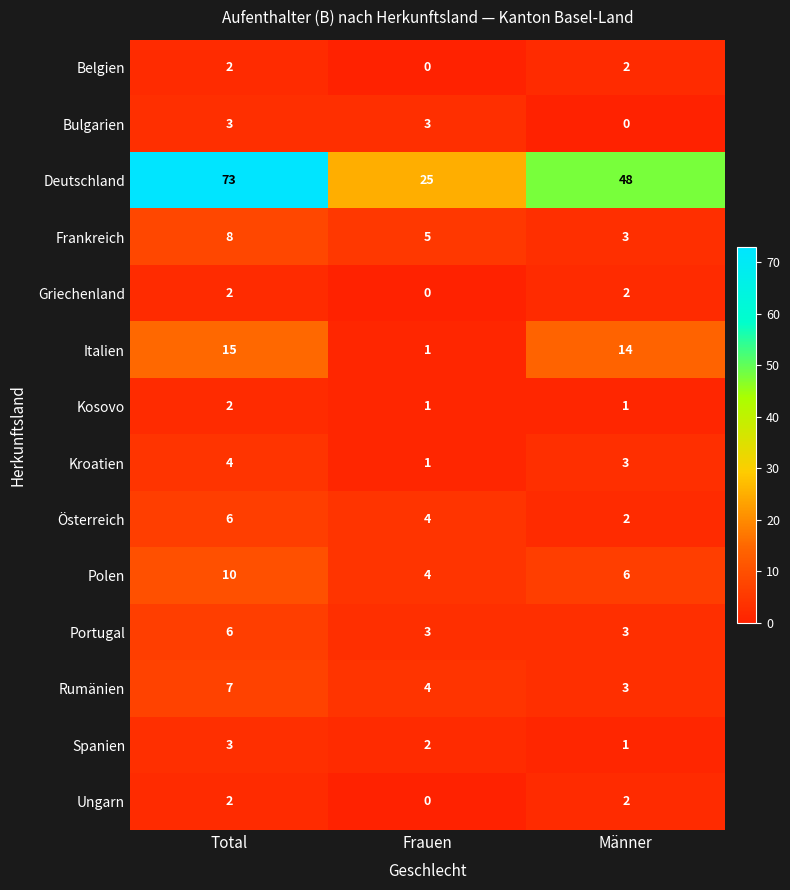

What is the sum of the Österreich values at Frauen and Total?

10